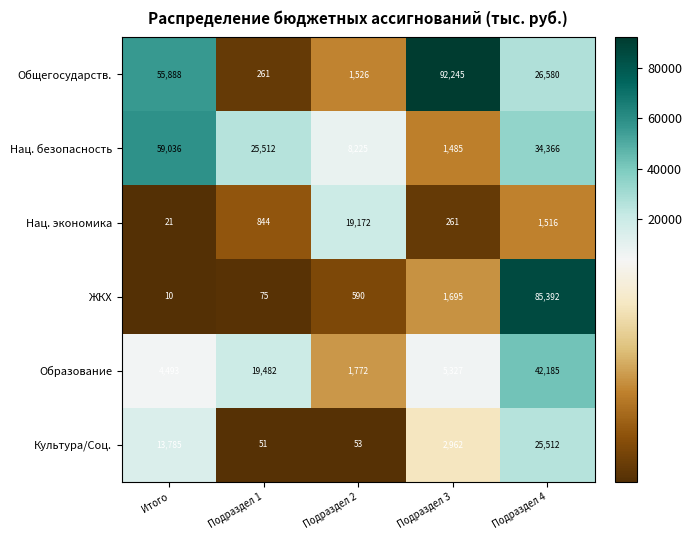

Between Подраздел 3 and Подраздел 4, which series saw the biggest shift?

ЖКХ